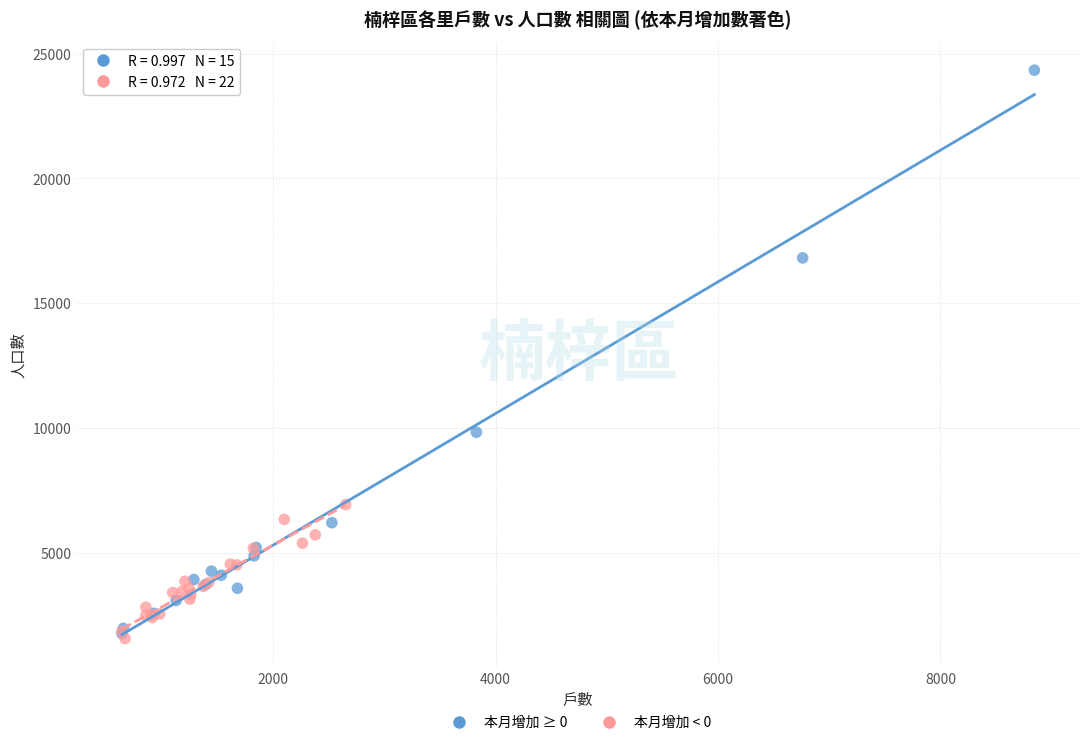

Which series has the widest spread of Y values?

本月增加 ≥ 0